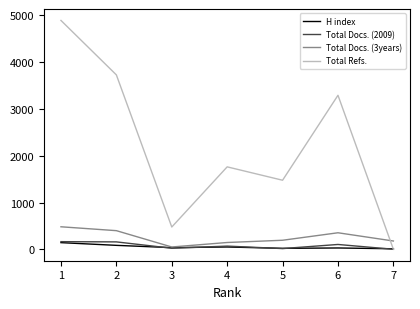

Where is the first local maximum for Total Refs.?

4